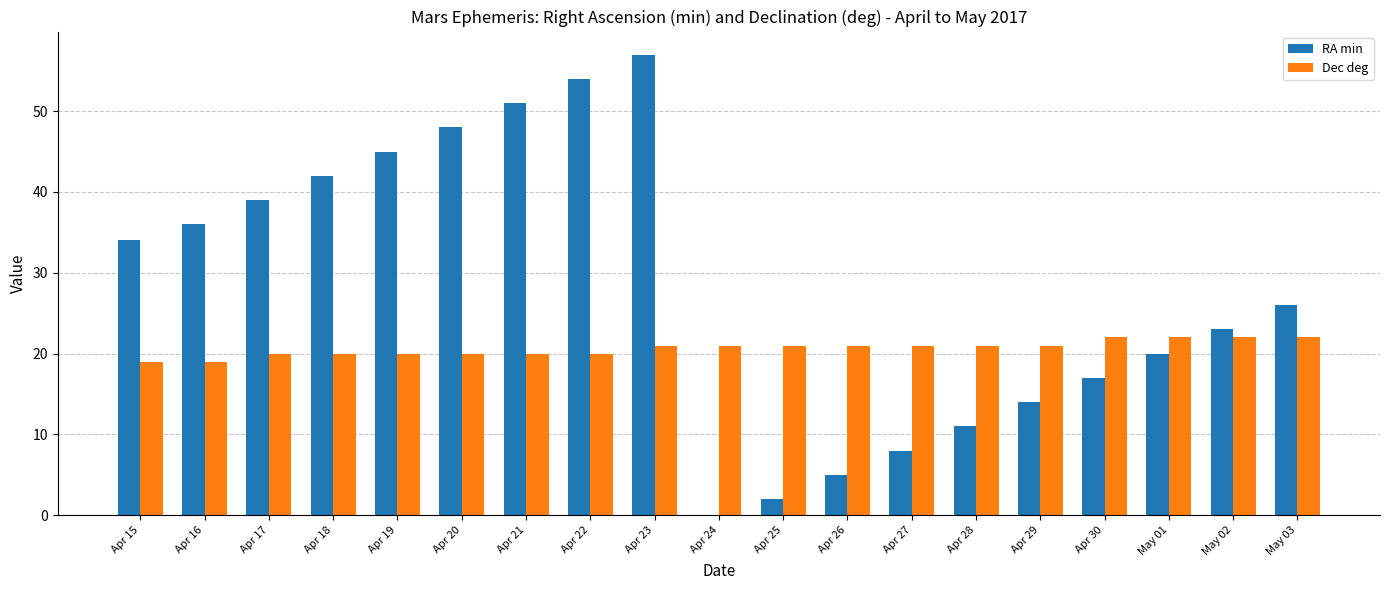

Between Apr 20 and Apr 29, which series saw the biggest shift?

RA min